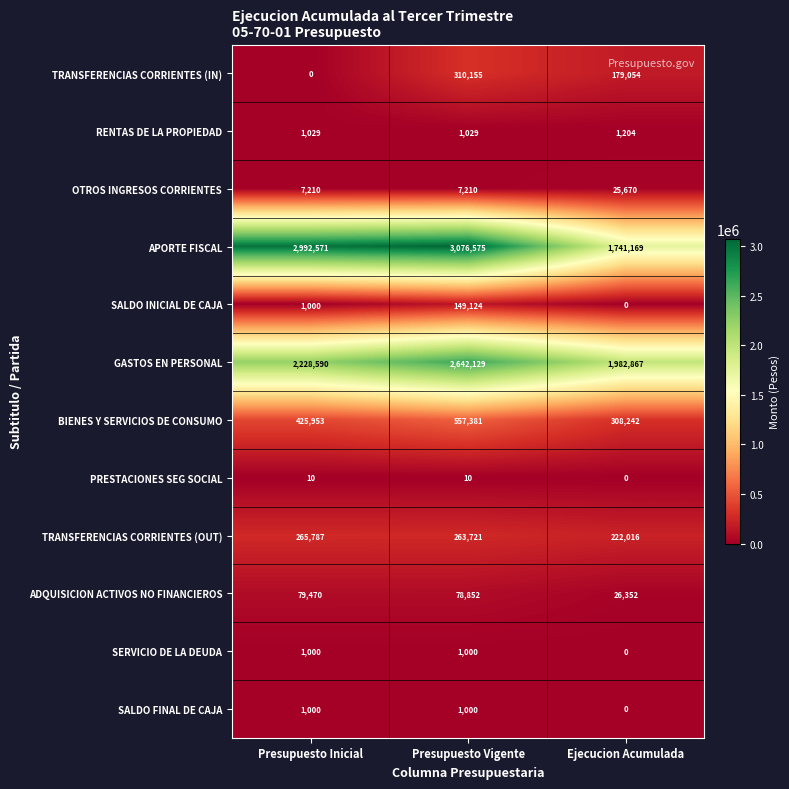

List the labels in order of SALDO INICIAL DE CAJA value, largest first.

Presupuesto Vigente, Presupuesto Inicial, Ejecucion Acumulada